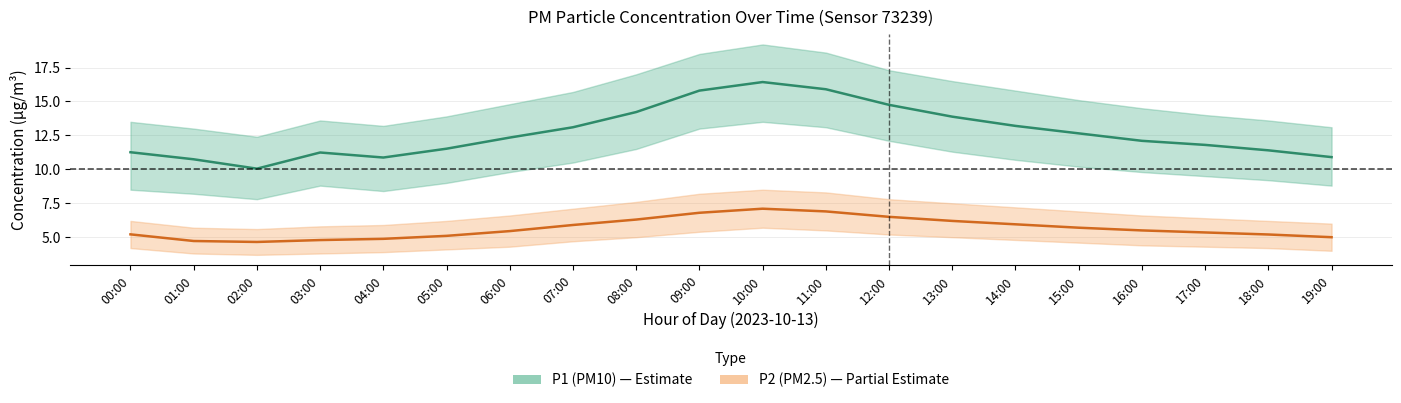

At which category does P1 (PM10) mean reach its first local peak?

03:00